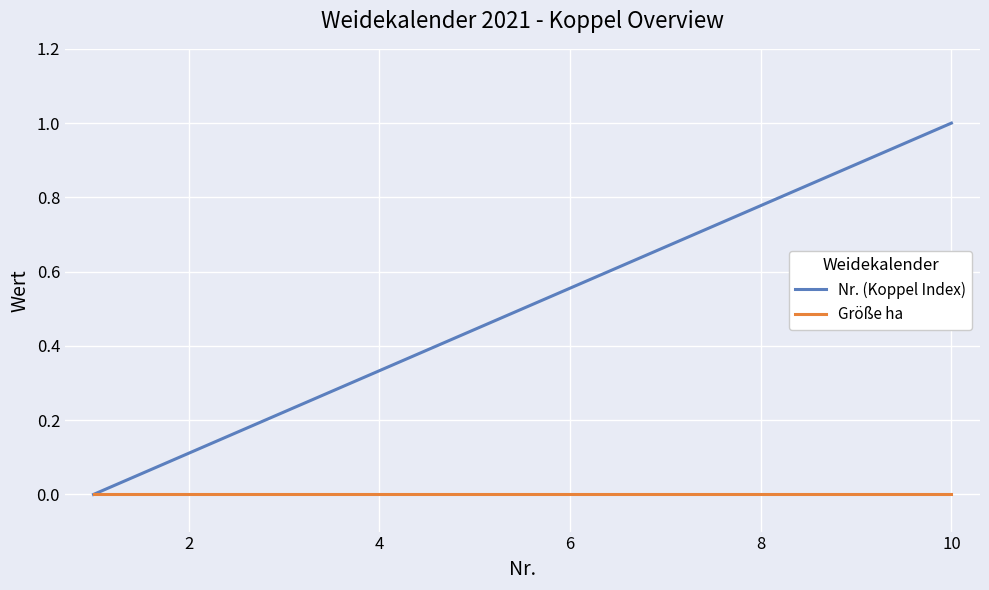

Rank the series by their average value, from lowest to highest.

Größe ha, Nr. (Koppel Index)